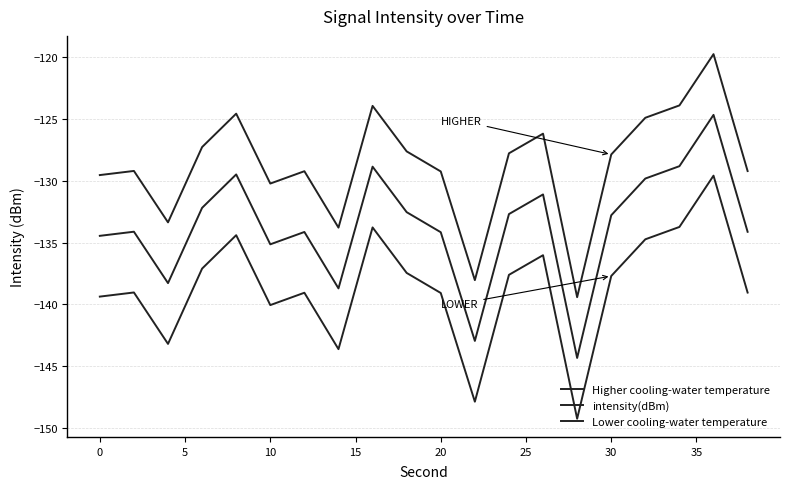

In Lower cooling-water temperature, how many points are higher than both neighbors (excluding endpoints)?

6